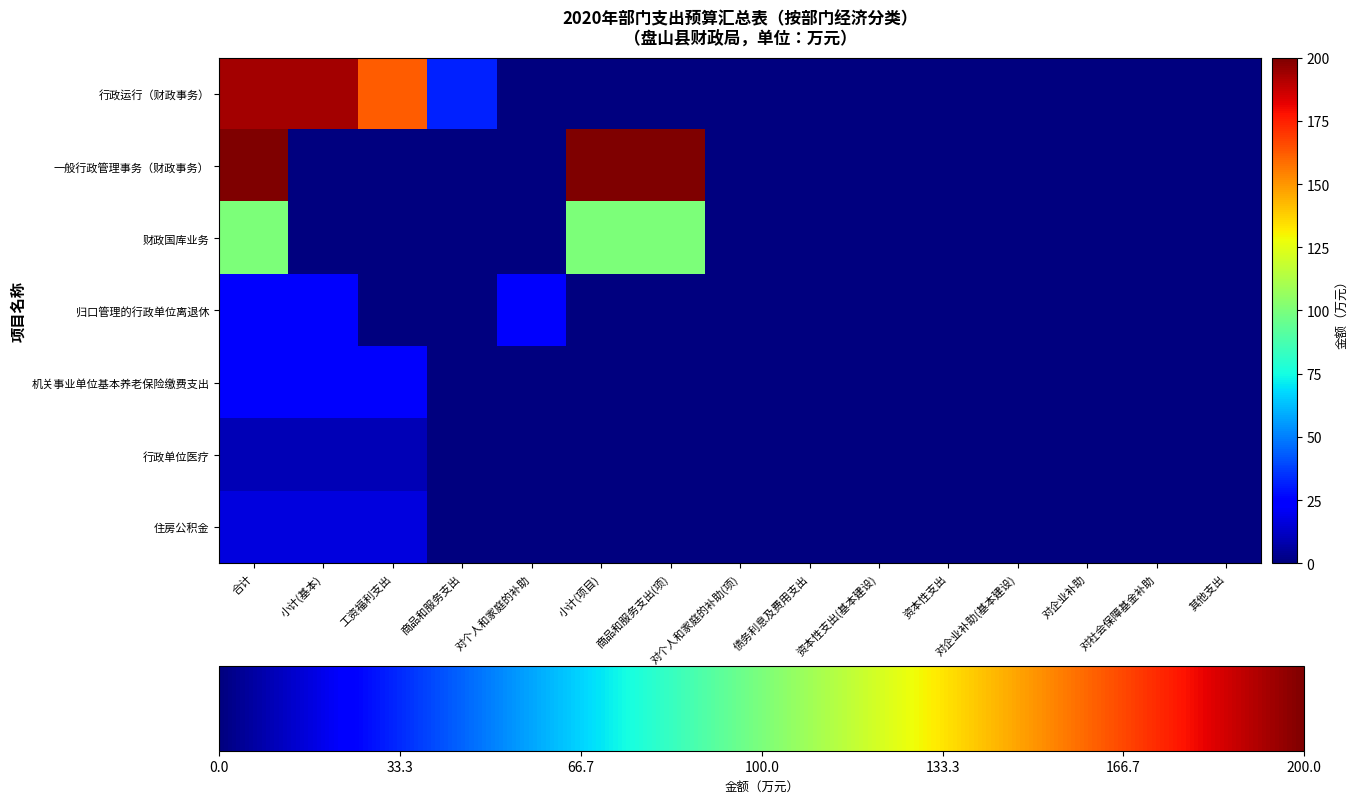

At which category is the sum across all series the highest?

合计